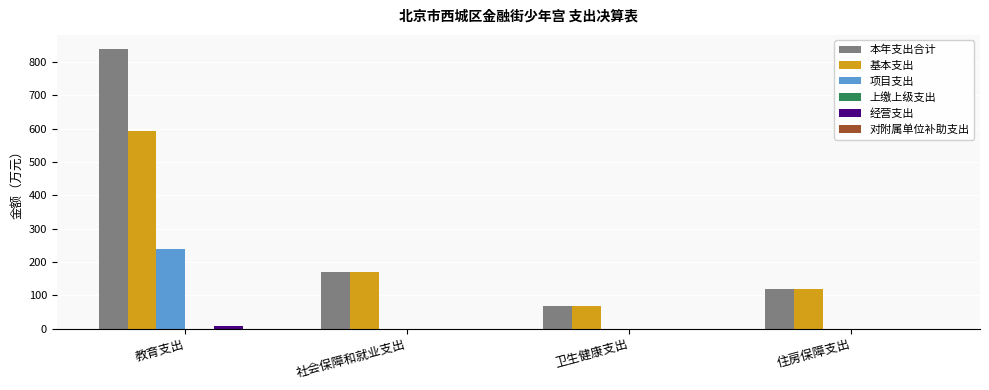

What is the sum of the 基本支出 values at 住房保障支出 and 卫生健康支出?

186.8